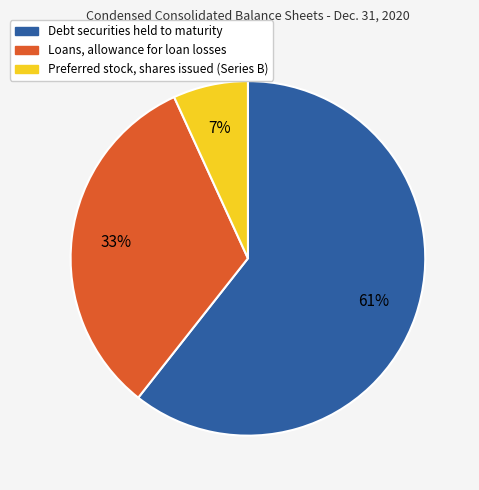

To the nearest percent, what portion does Loans, allowance for loan losses represent?

33%